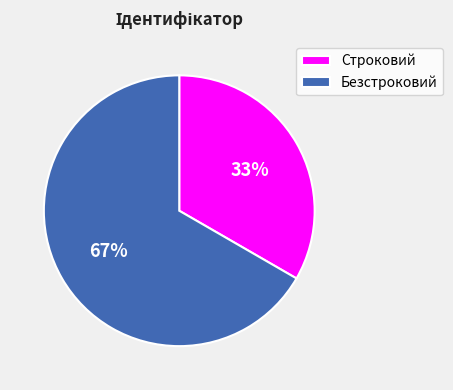

True or false: Безстроковий accounts for 78% of the total.

False